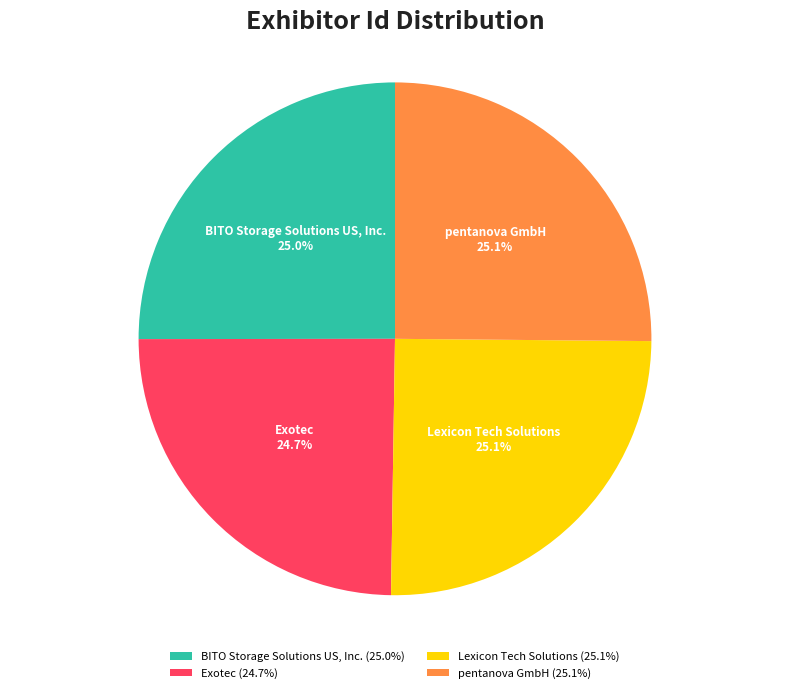

What percentage is NOT represented by BITO Storage Solutions US, Inc.?

75.0%